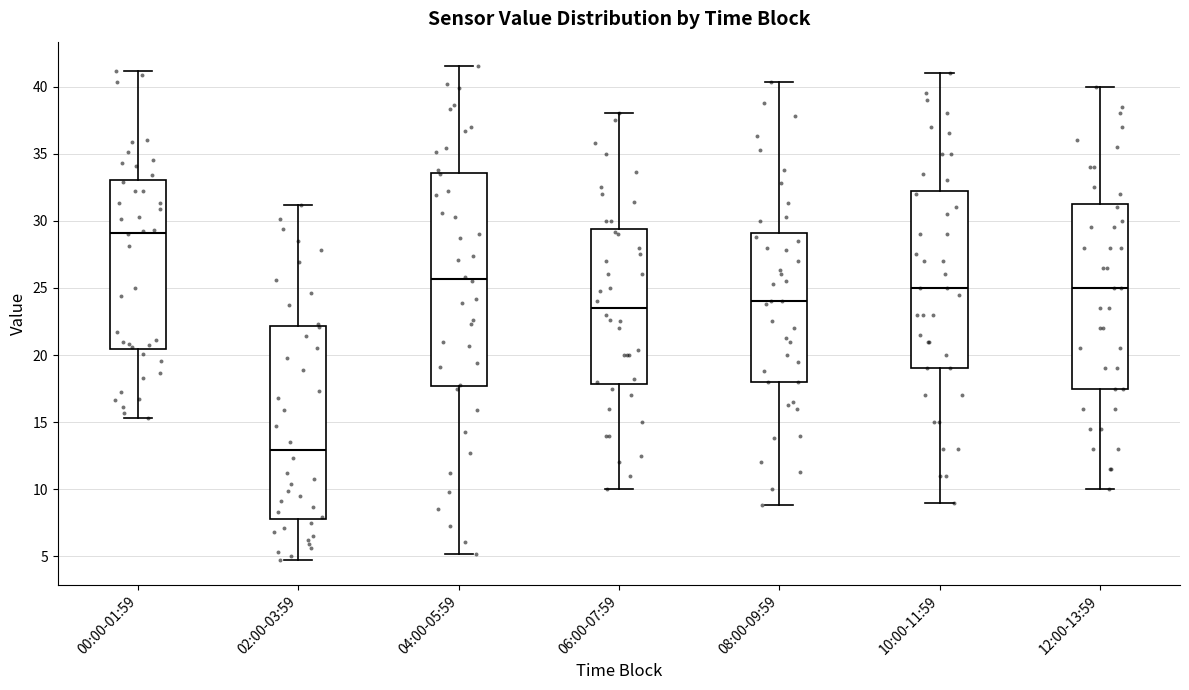

Reading left to right, read every box against the y-axis: the position of its median line, the range the box covers, and the ends of its whiskers. The values are not printed on the chart, so give them approximately, as read against the axis.

00:00-01:59: median 29.0, box 20.5 to 33.0, whiskers 15.5 to 41.0
02:00-03:59: median 13.0, box 8.0 to 22.0, whiskers 4.5 to 31.0
04:00-05:59: median 25.5, box 17.5 to 33.5, whiskers 5.0 to 41.5
06:00-07:59: median 23.5, box 18.0 to 29.5, whiskers 10.0 to 38.0
08:00-09:59: median 24.0, box 18.0 to 29.0, whiskers 9.0 to 40.5
10:00-11:59: median 25.0, box 19.0 to 32.5, whiskers 9.0 to 41.0
12:00-13:59: median 25.0, box 17.5 to 31.5, whiskers 10.0 to 40.0